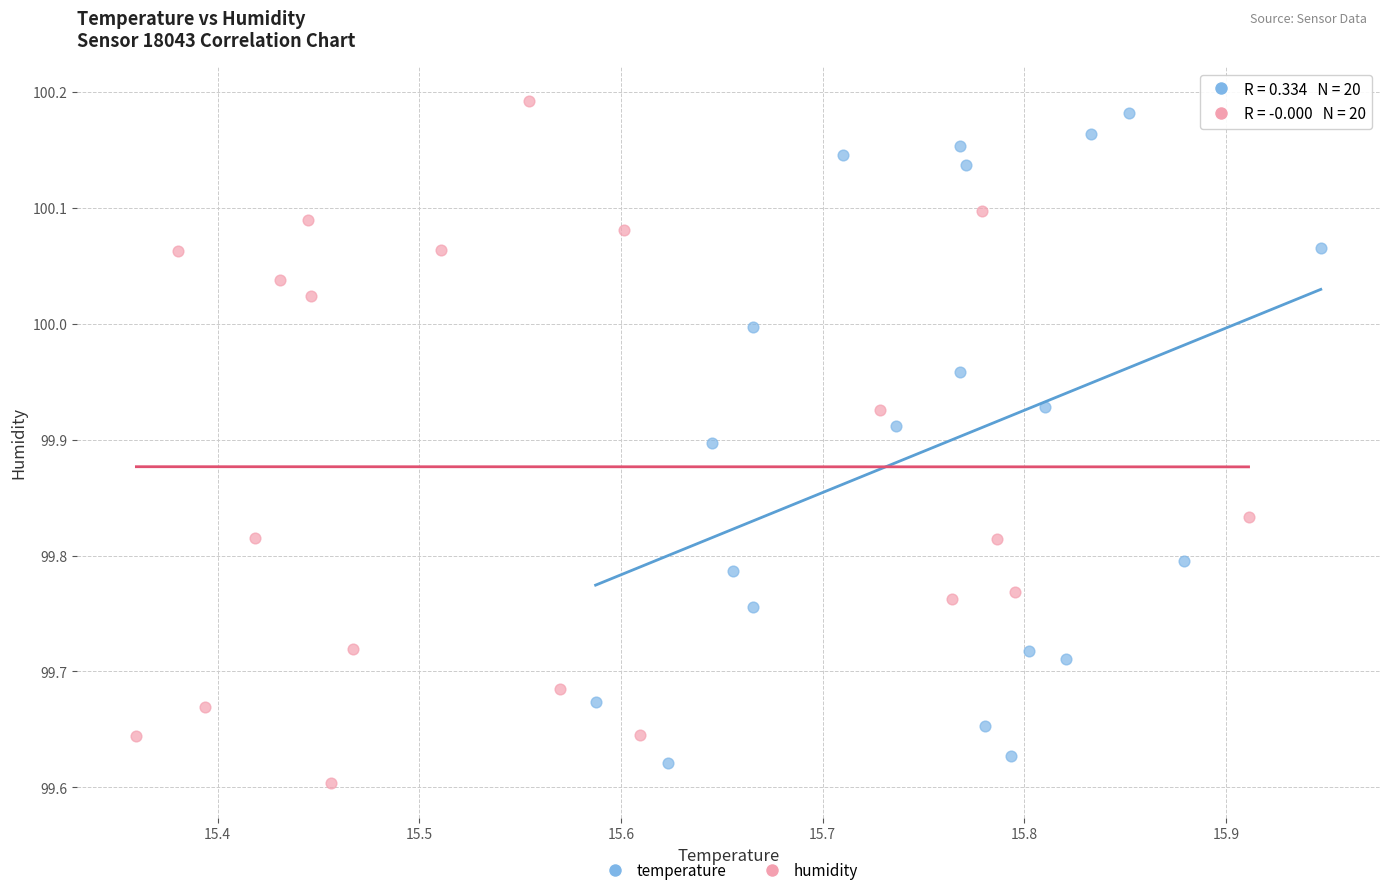

Which series reaches the minimum Y coordinate?

humidity